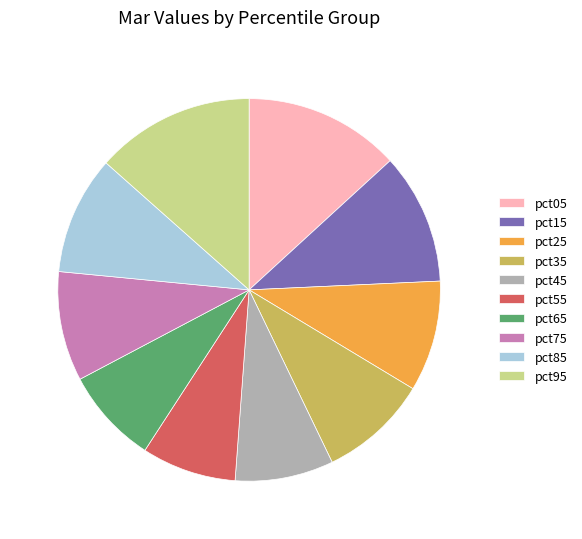

True or false: pct95 accounts for 13% of the total.

True